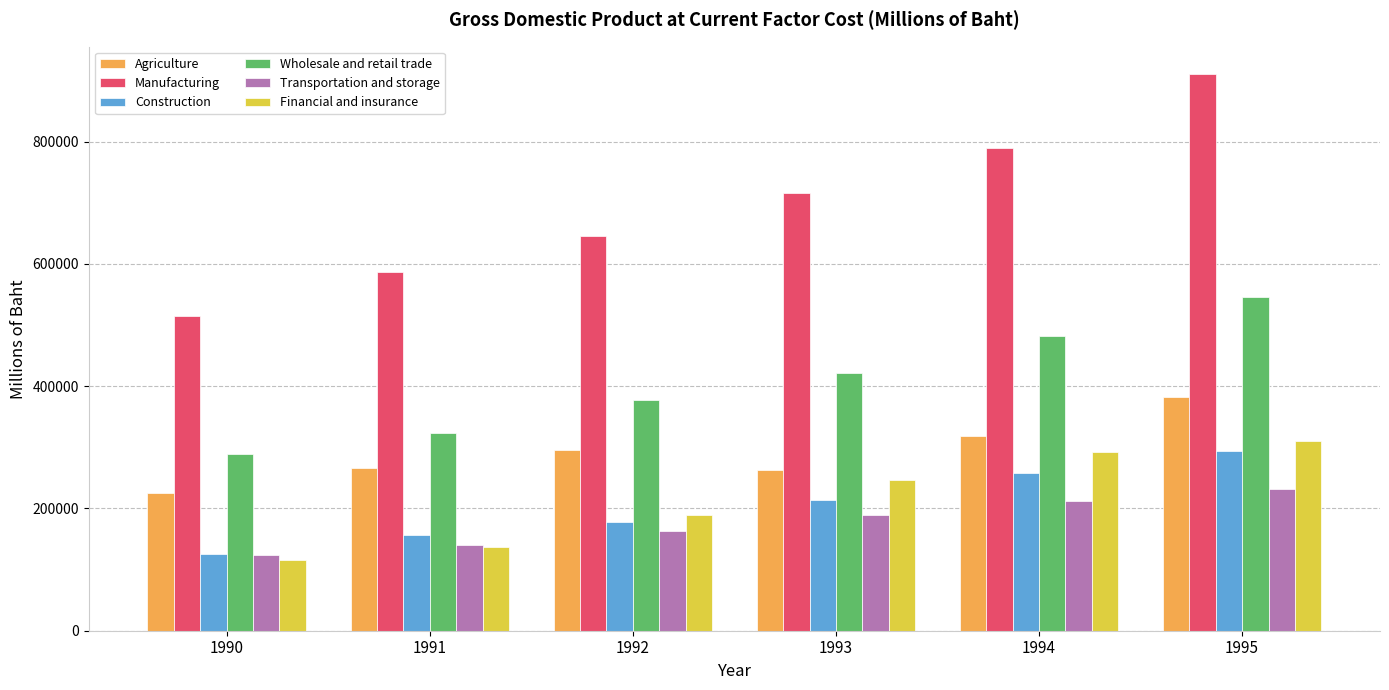

Which series has the largest total across all categories?

Manufacturing